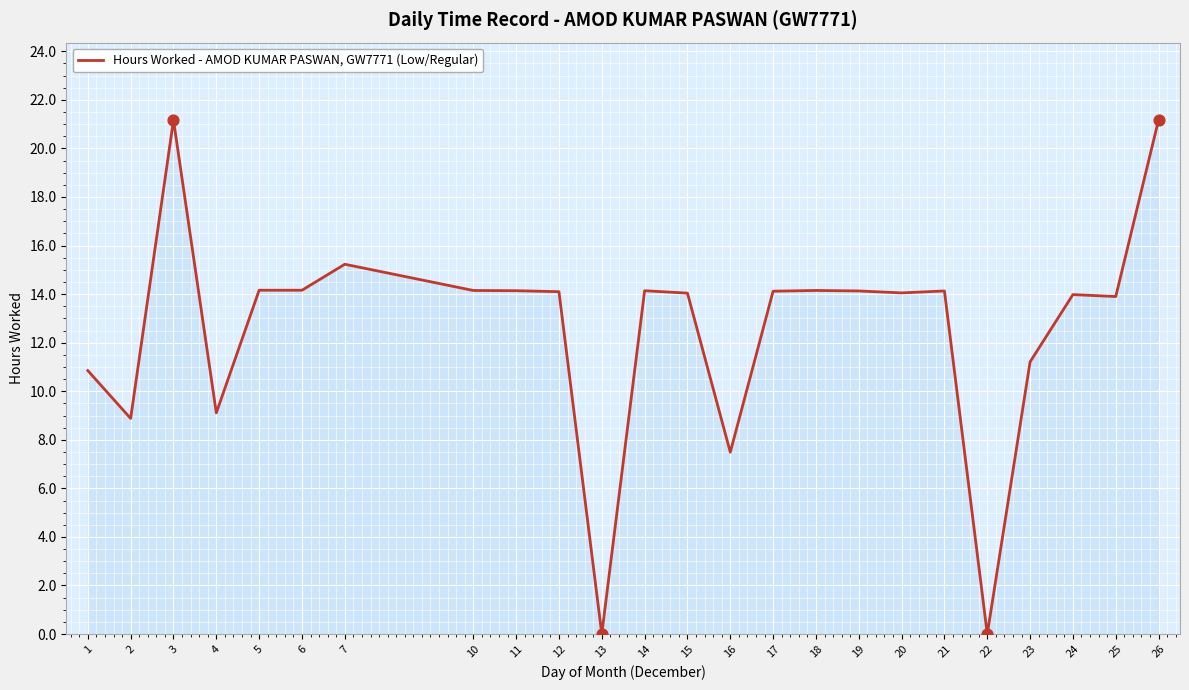

Between 7 and 23, which is larger?

7